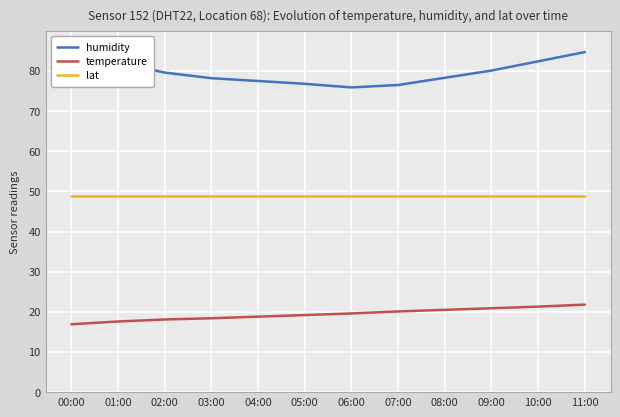

Reading left to right, transcribe all the data shown in this chart.

humidity: 86.5	82.1	79.6	78.2	77.5	76.8	75.9	76.5	78.3	80.1	82.4	84.7
temperature: 16.9	17.6	18.1	18.4	18.8	19.2	19.6	20.1	20.5	20.9	21.3	21.8
lat: 48.8	48.8	48.8	48.8	48.8	48.8	48.8	48.8	48.8	48.8	48.8	48.8